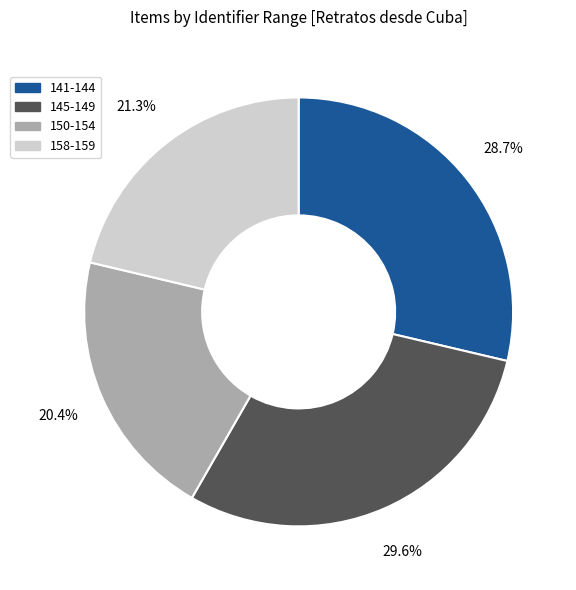

Is there a majority slice in this chart?

No